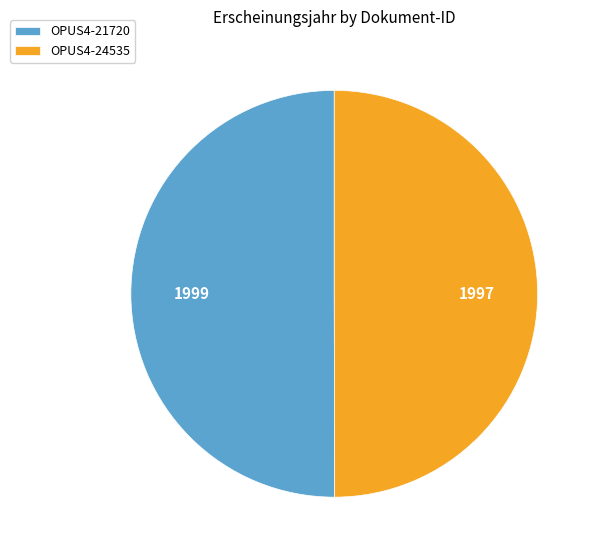

Combined, do OPUS4-21720 and OPUS4-24535 account for over 50%?

Yes